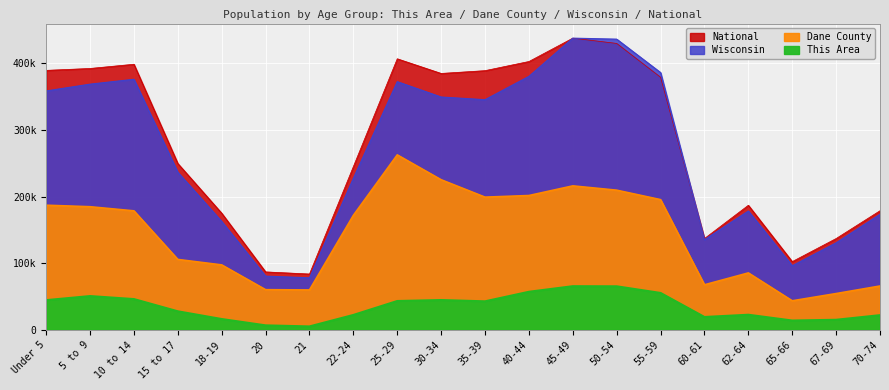

True or false: National and Dane County intersect in this chart.

False